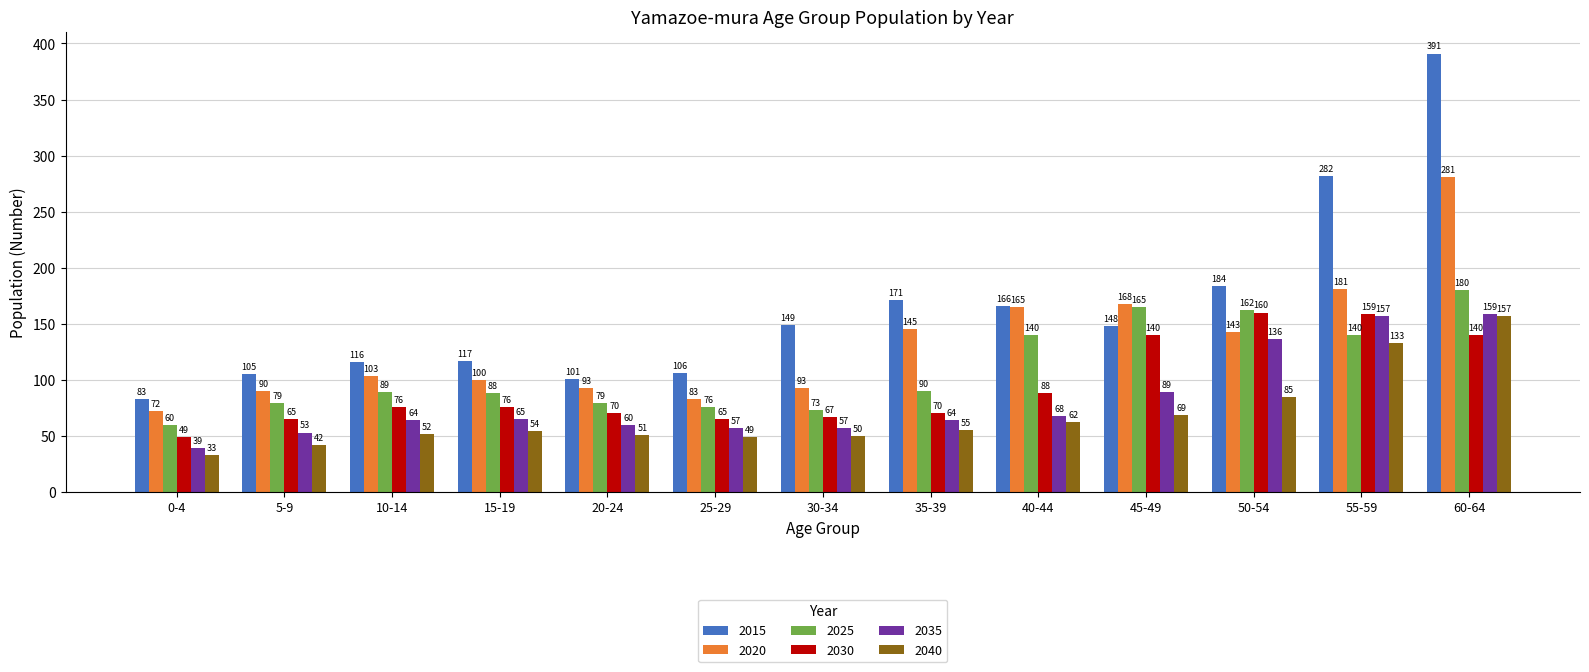

Read the 2040 value at 60-64, to the nearest 10.

160